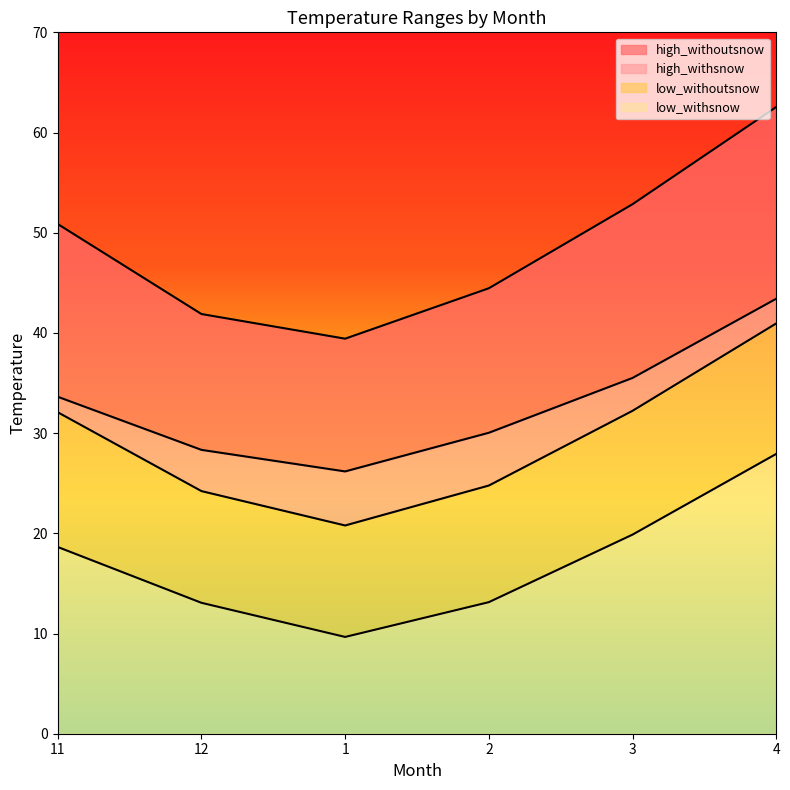

Reading left to right, transcribe all the data shown in this chart.

high_withoutsnow: 11=50.9	12=41.9	1=39.4	2=44.5	3=52.8	4=62.5
high_withsnow: 11=33.6	12=28.3	1=26.2	2=30.0	3=35.5	4=43.4
low_withoutsnow: 11=32.1	12=24.2	1=20.8	2=24.8	3=32.2	4=40.9
low_withsnow: 11=18.6	12=13.1	1=9.7	2=13.1	3=19.9	4=27.9